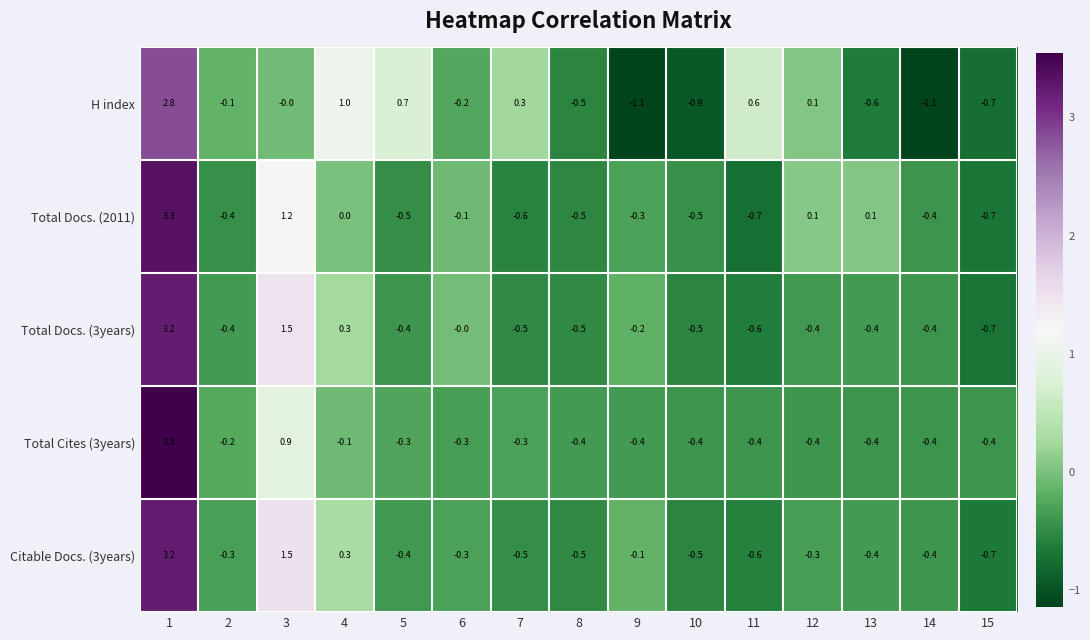

At which label is Total Docs. (2011) closest to 1?

3